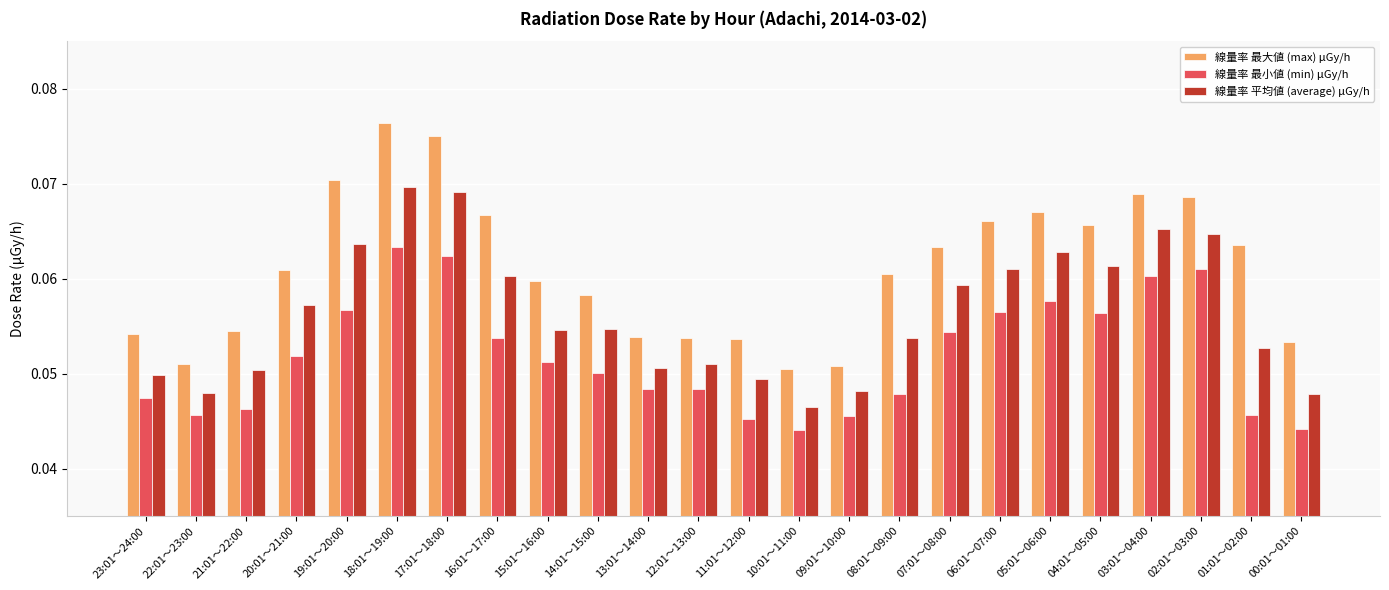

Which label corresponds to the largest value in the chart?

18:01～19:00